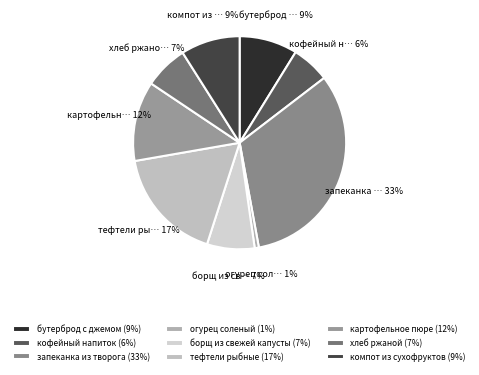

What is the largest slice in the pie chart?

запеканка из творога